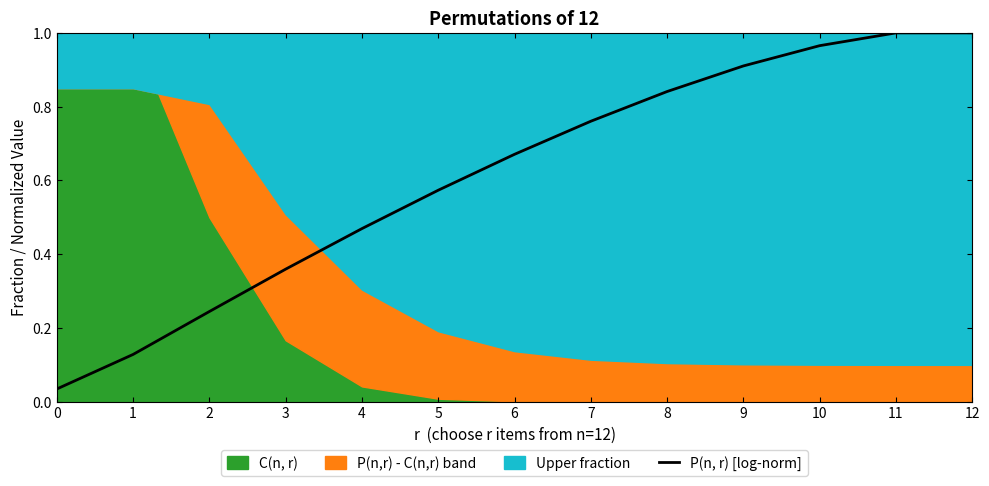

What is the maximum value shown in the chart?

1.0